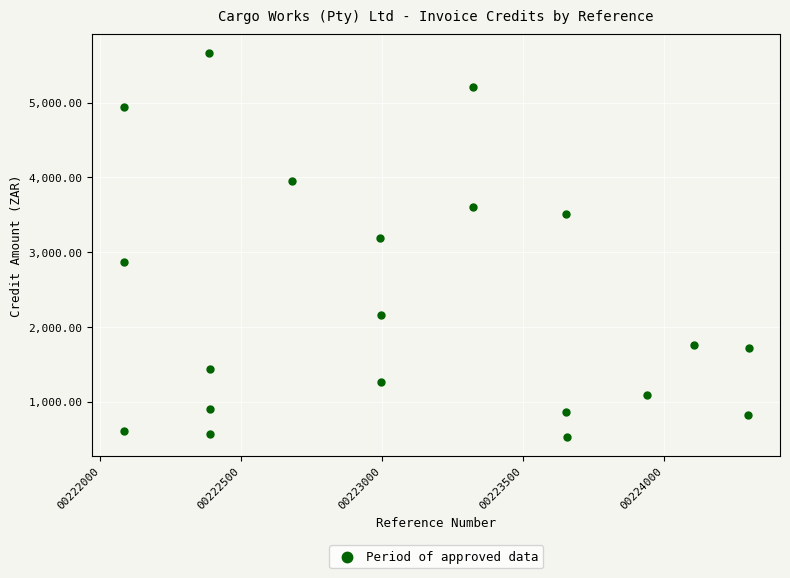

What is the range of Y values (max minus min)?

5132.4